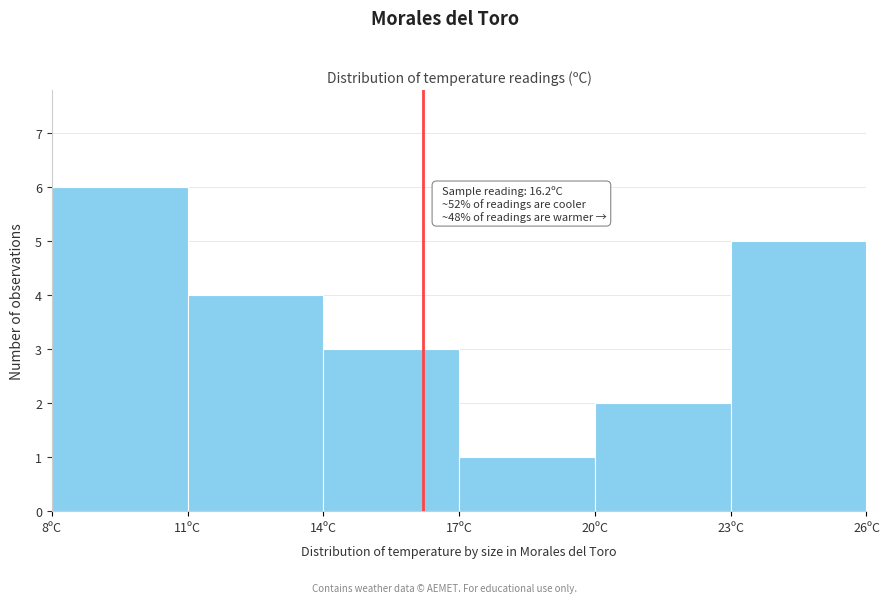

Over which range of the x-axis is the bar tallest?

8 to 11